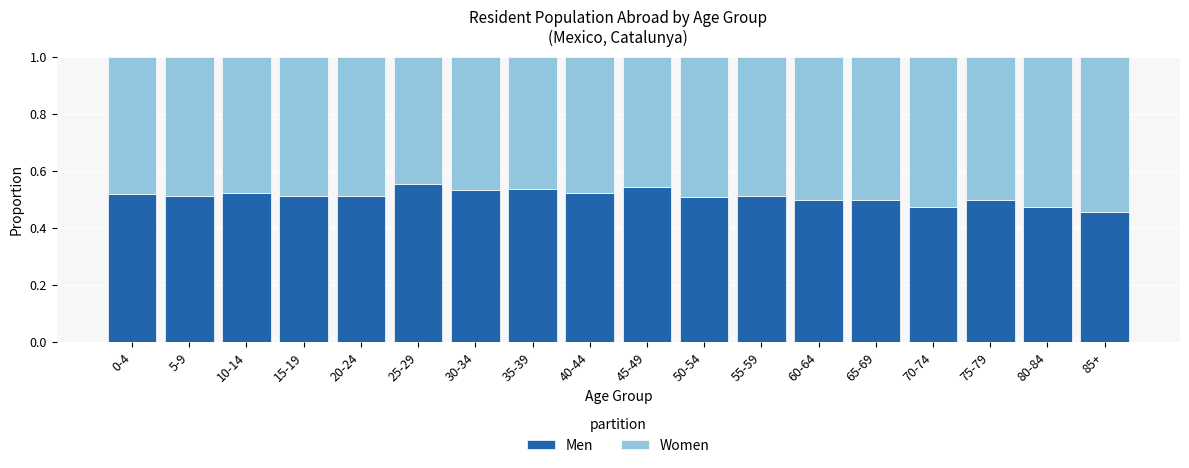

What is the total value across all series at 50-54?

1.0